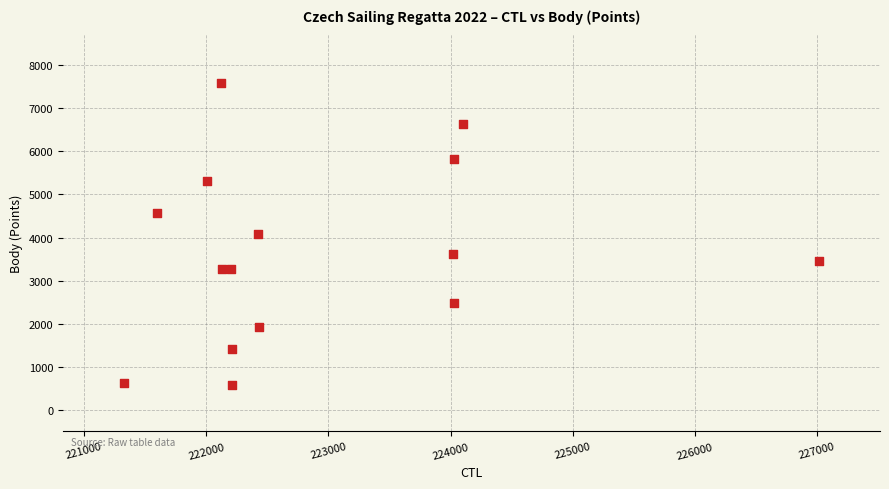

What is the range of X values (max minus min)?

5686